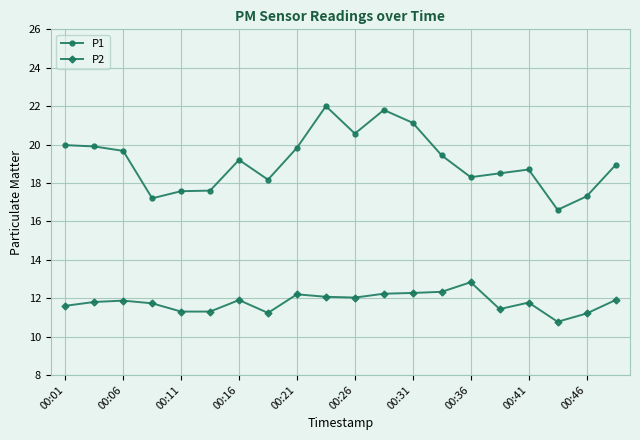

True or false: P1 and P2 intersect in this chart.

False